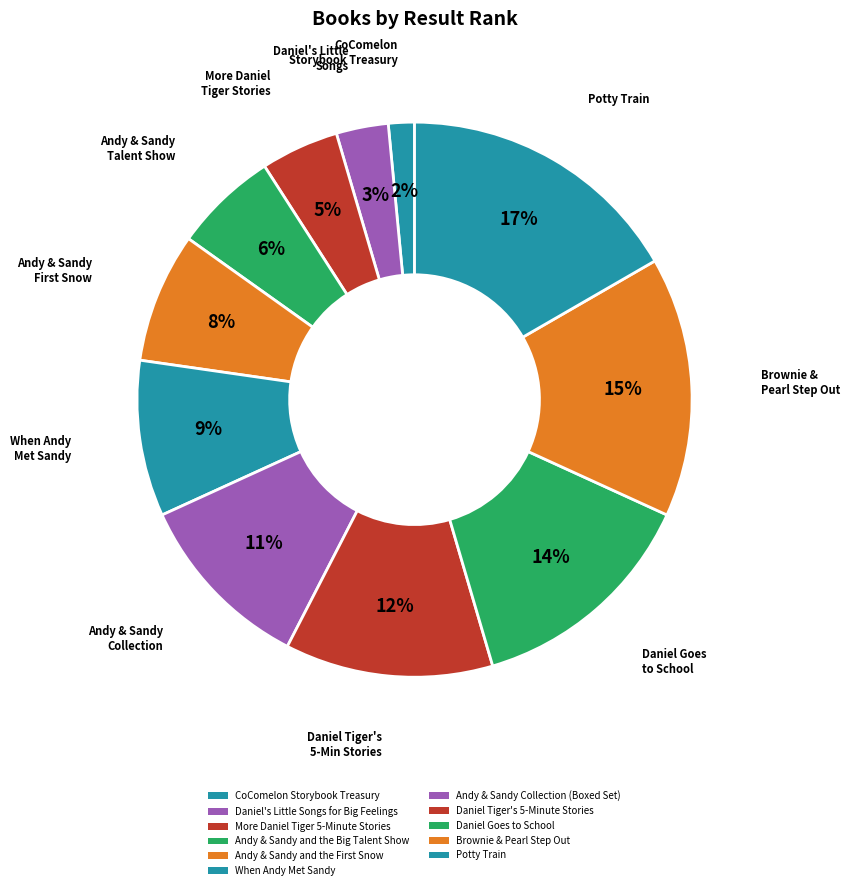

How many slices are in this pie chart?

11